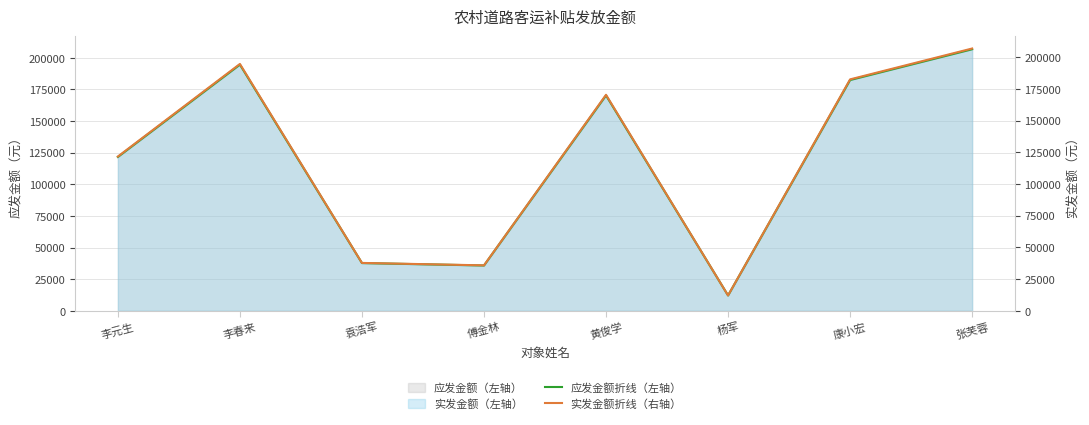

True or false: 应发金额折线（左轴） and 实发金额折线（右轴） cross at least once.

False